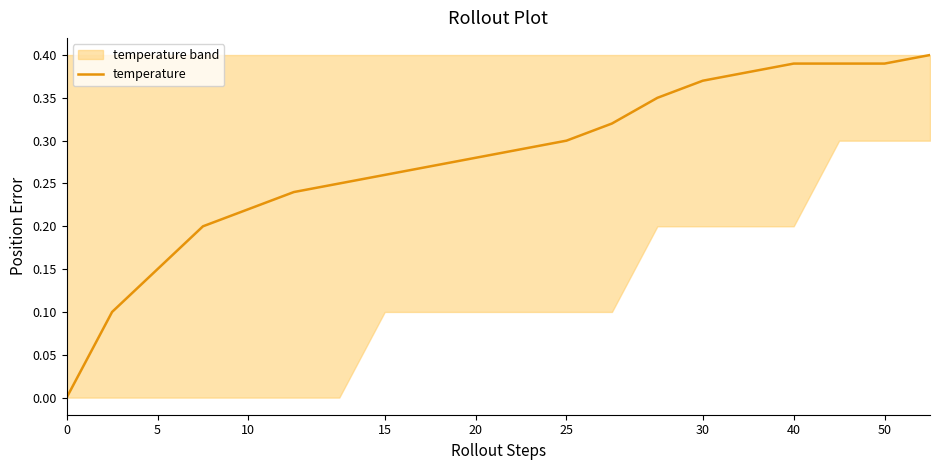

What is the difference between the maximum and second lowest values?

0.3